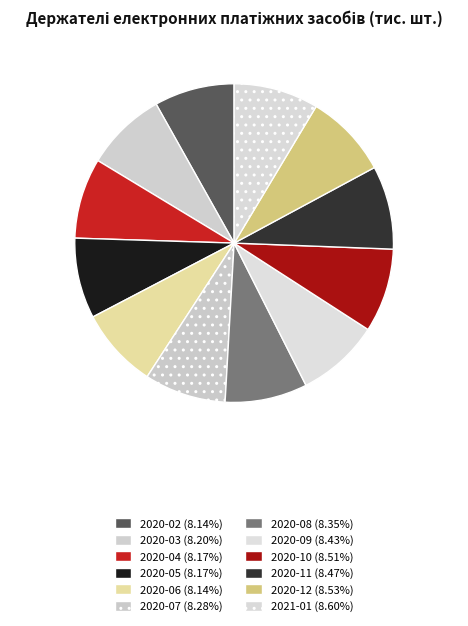

What is the largest slice in the pie chart?

2021-01